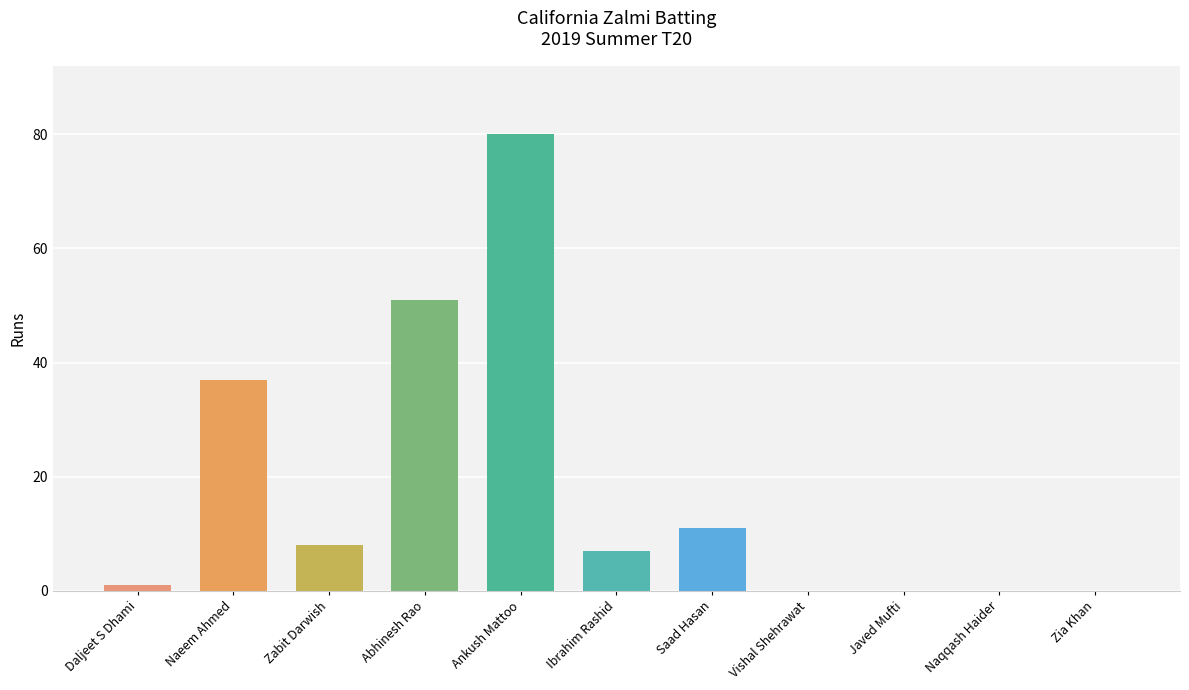

How many series are shown in this chart?

1